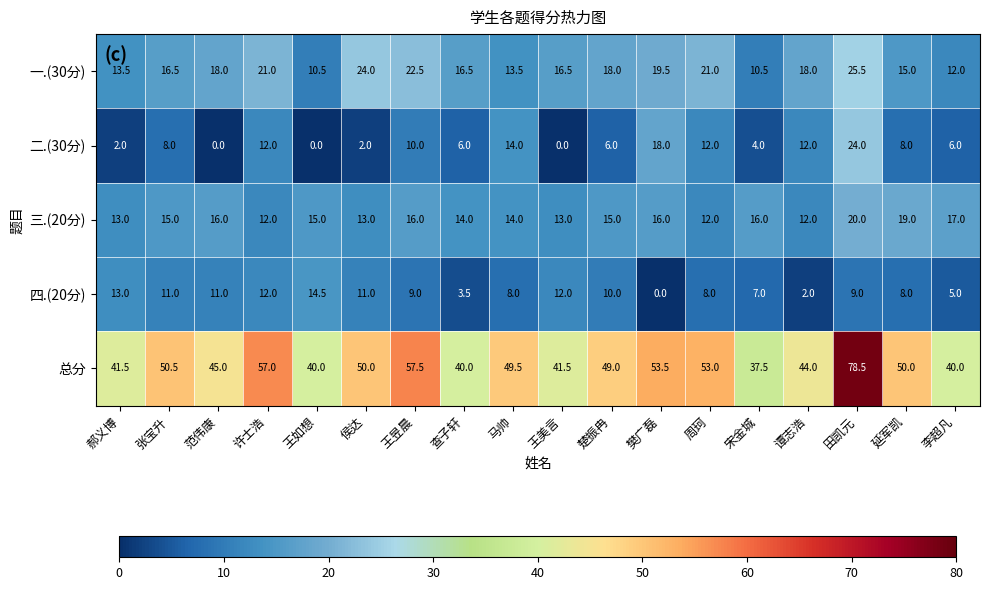

What is the approximate value of 四.(20分) at 查子轩?

3.5